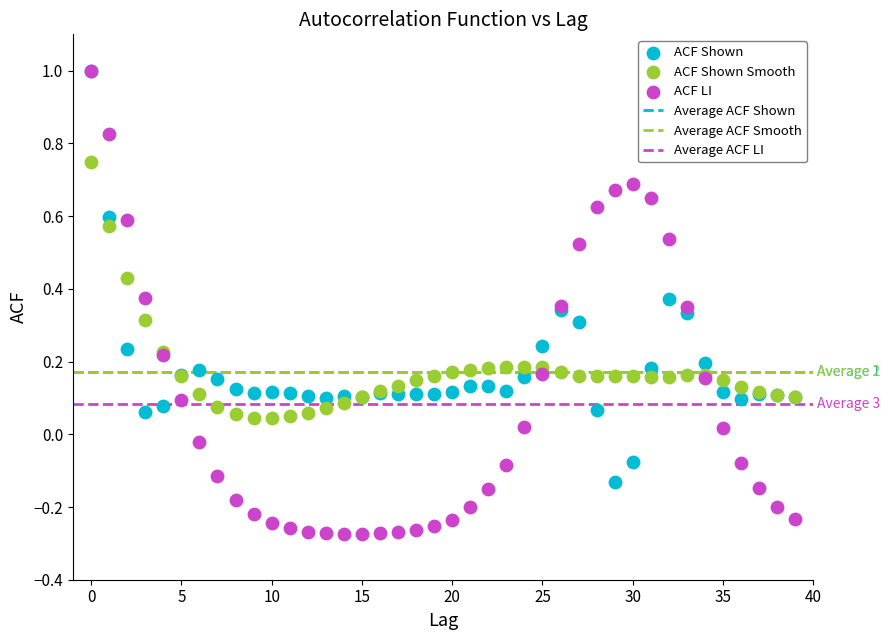

Which series reaches the minimum Y coordinate?

ACF LI